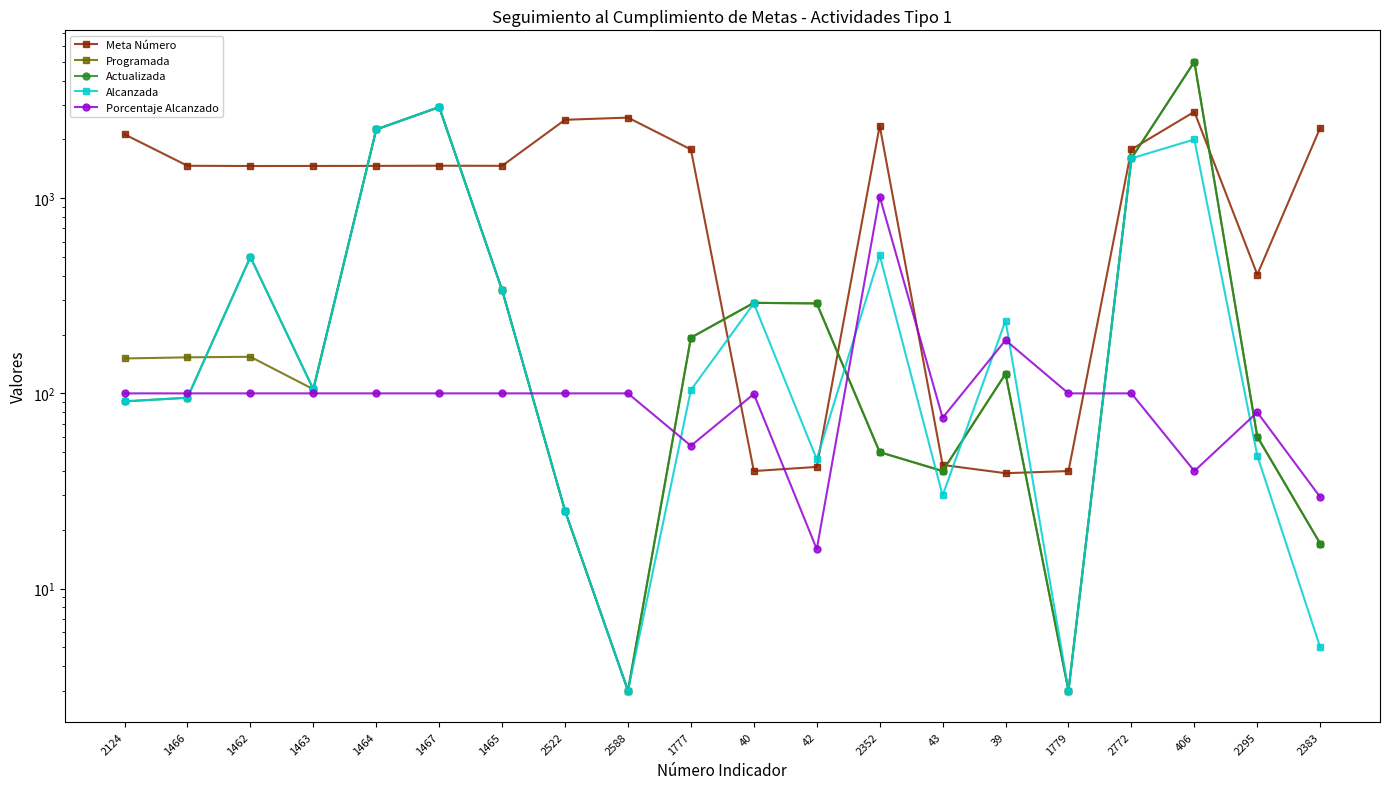

What is the label of the 6th point from the left?

1467